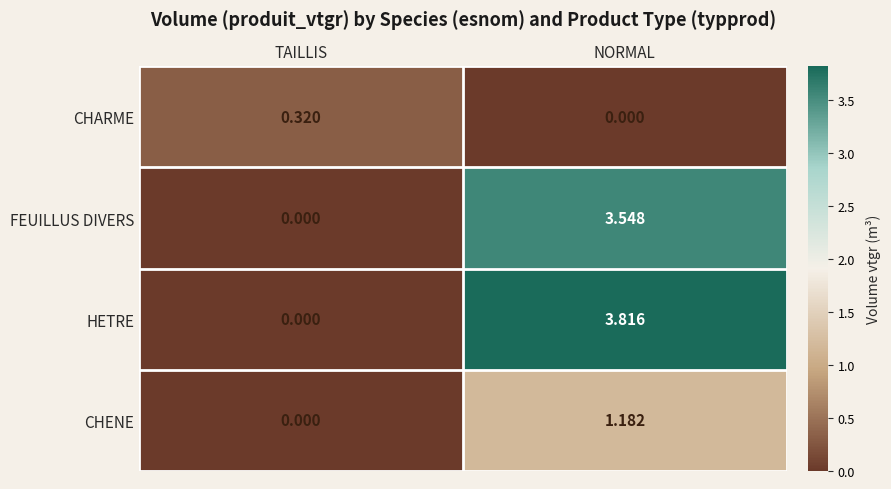

Which series changed the most between TAILLIS and NORMAL?

HETRE